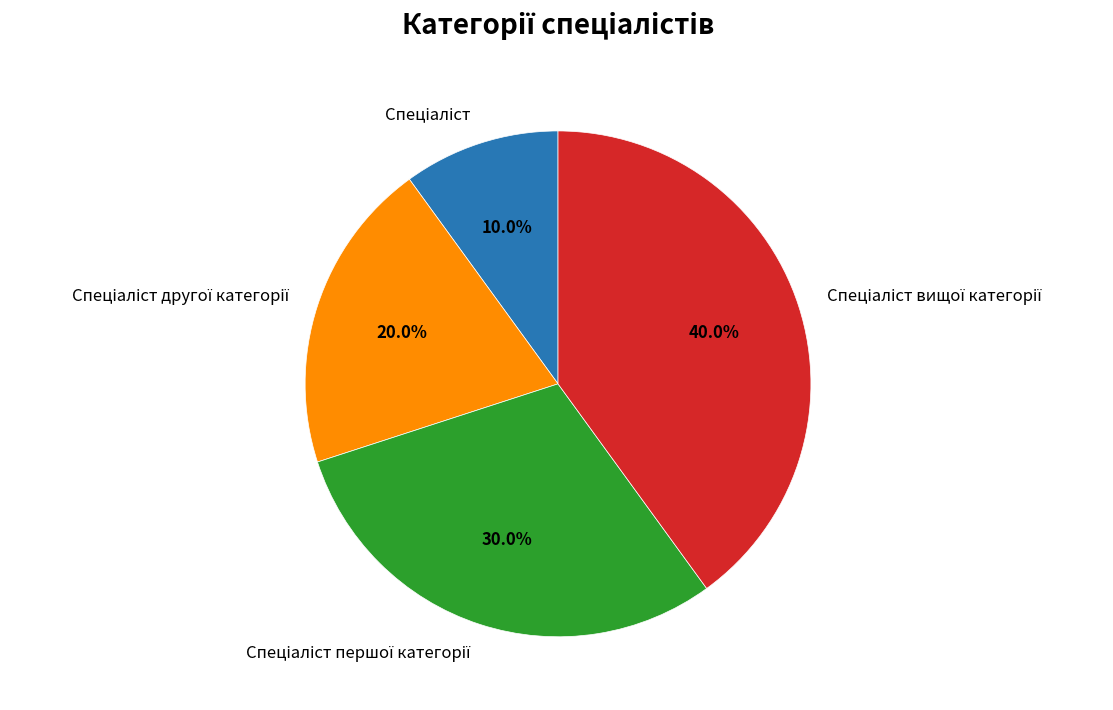

Is there a majority slice in this chart?

No